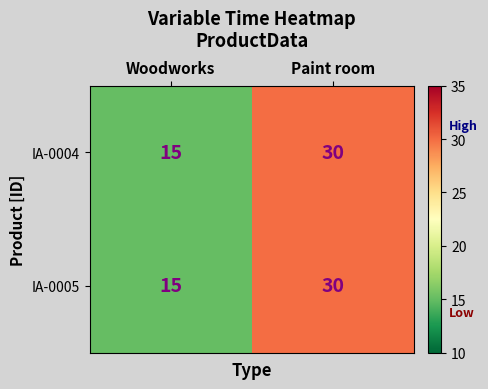

Reading left to right, what are all the values shown in this chart?

IA-0004: 15	30
IA-0005: 15	30